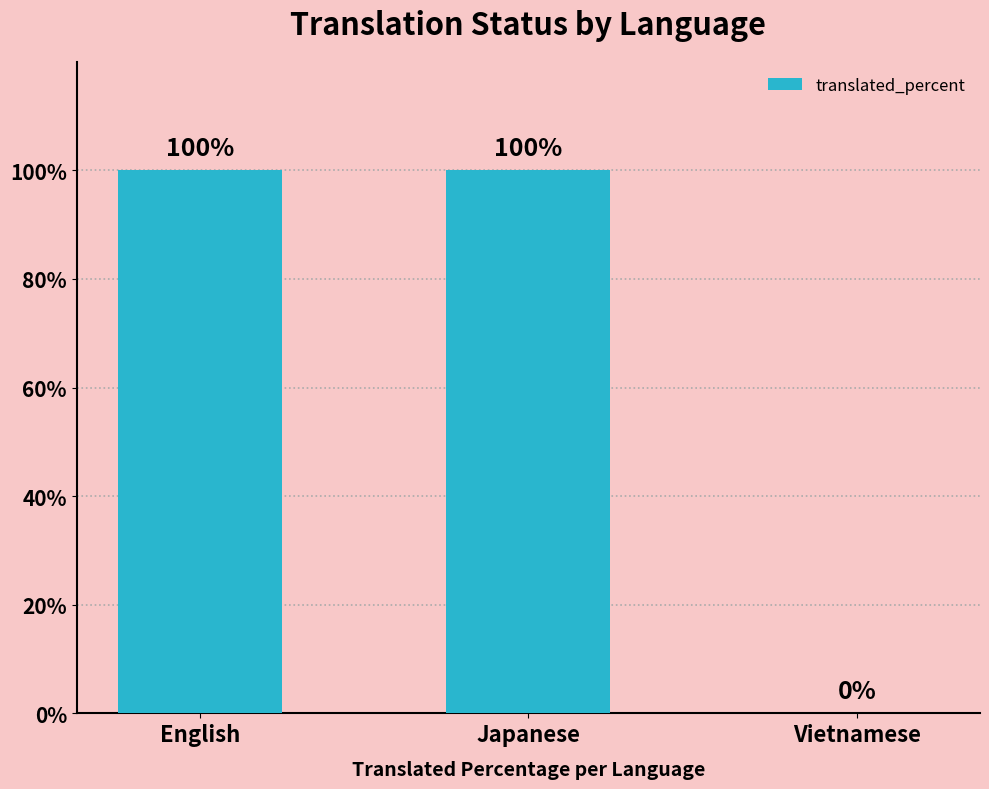

What is the greatest value displayed?

100